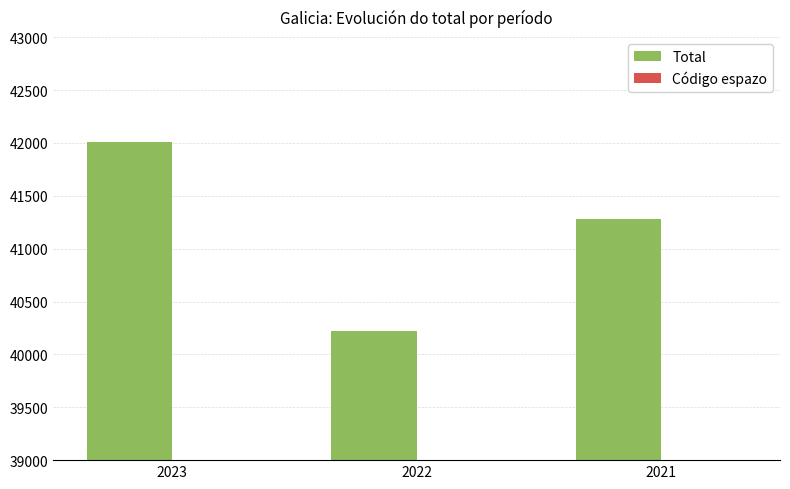

What are all the series names shown in the legend?

Total, Código espazo